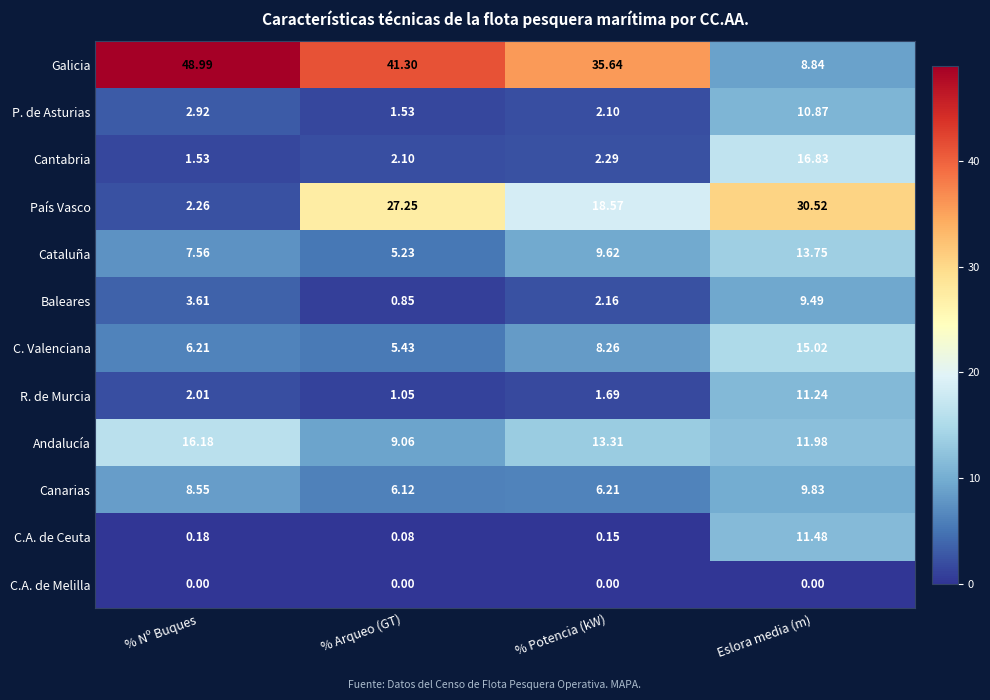

At which label is Andalucía closest to 12?

Eslora media (m)